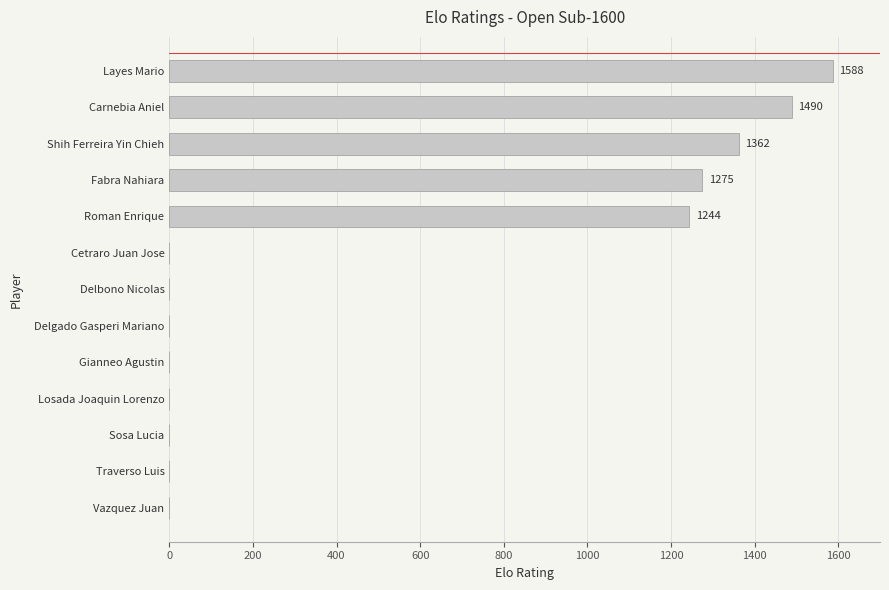

What is the sum of all values?

6959